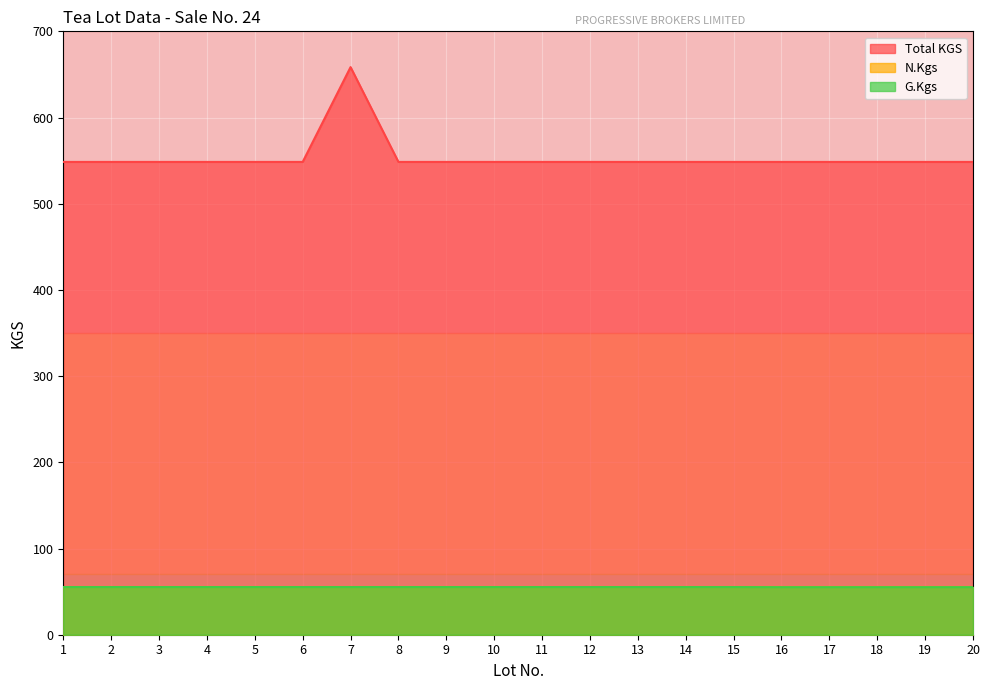

True or false: G.Kgs and Total KGS intersect in this chart.

False